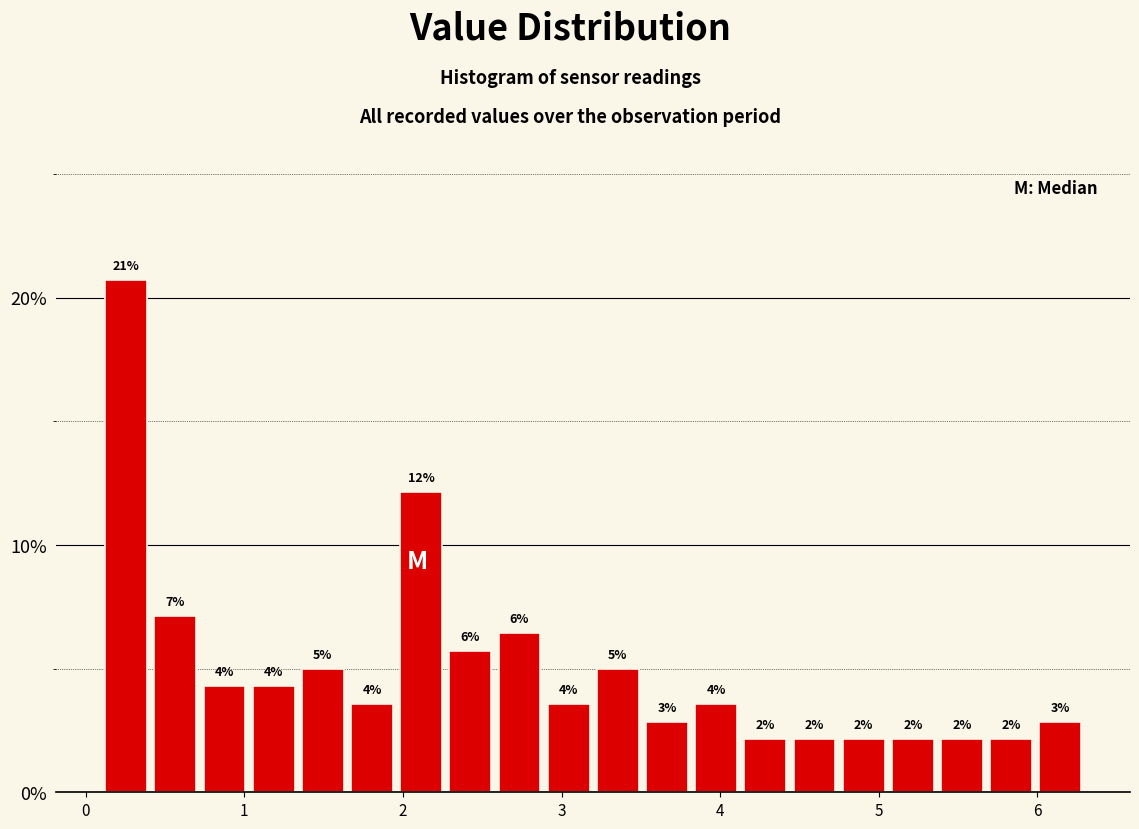

Read against the x-axis, roughly where is the centre of the tallest bar?

0.3